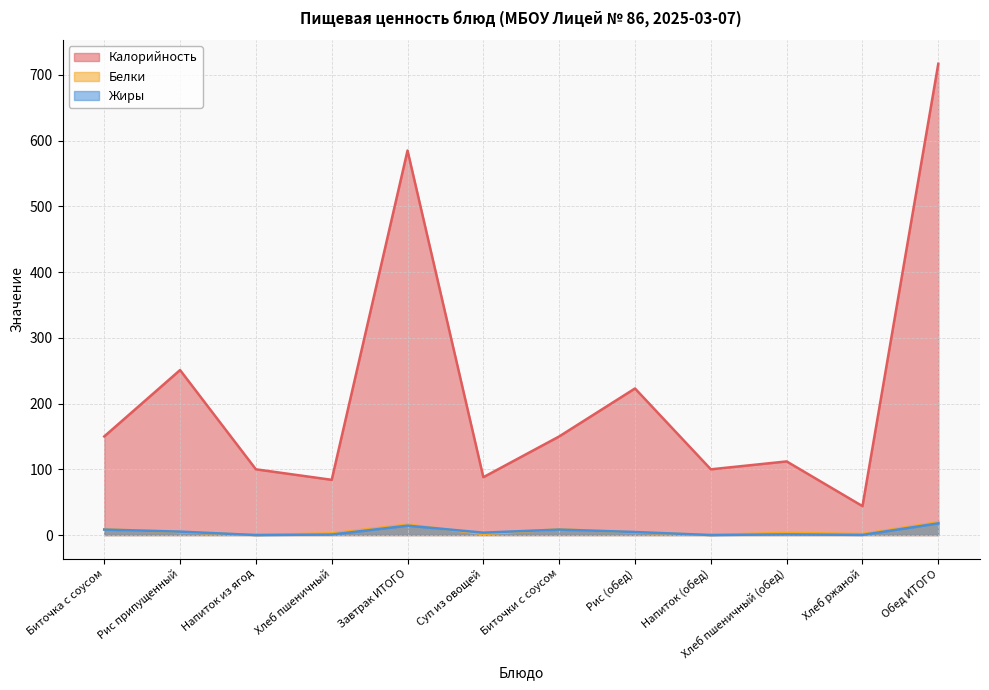

Is it true that Калорийность equals 112.0 at Хлеб пшеничный (обед)?

True